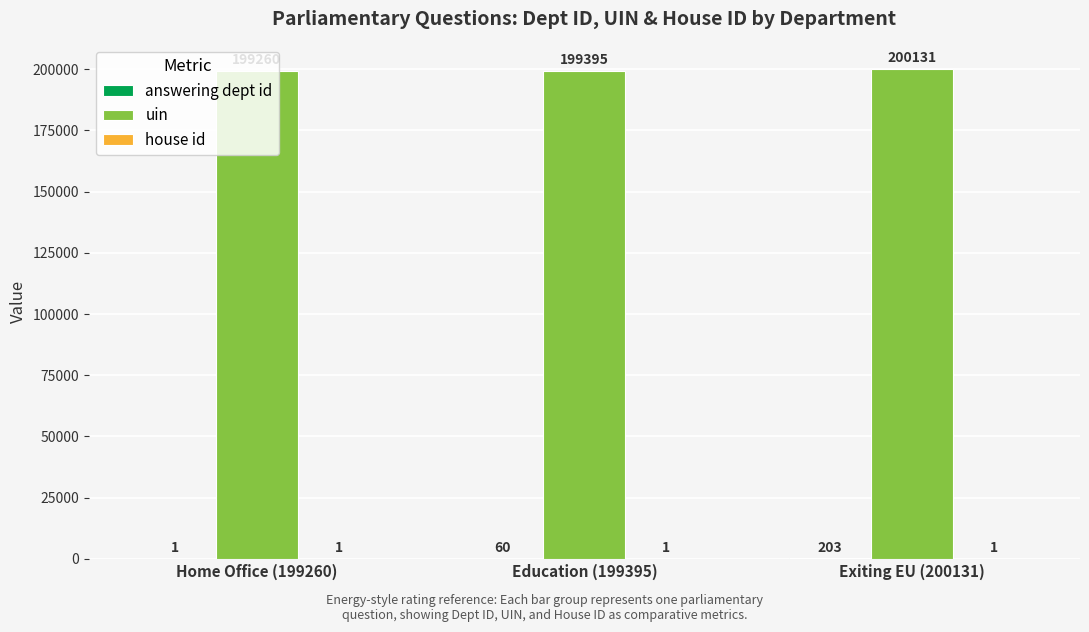

What value does the uin series have at Exiting EU (200131), to the nearest 10?

200130